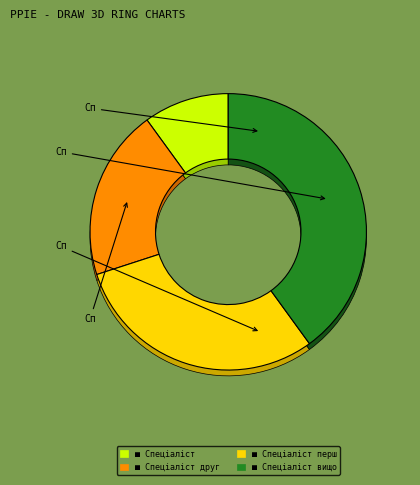

What percentage is the Спеціаліст slice, to the nearest percent?

10%